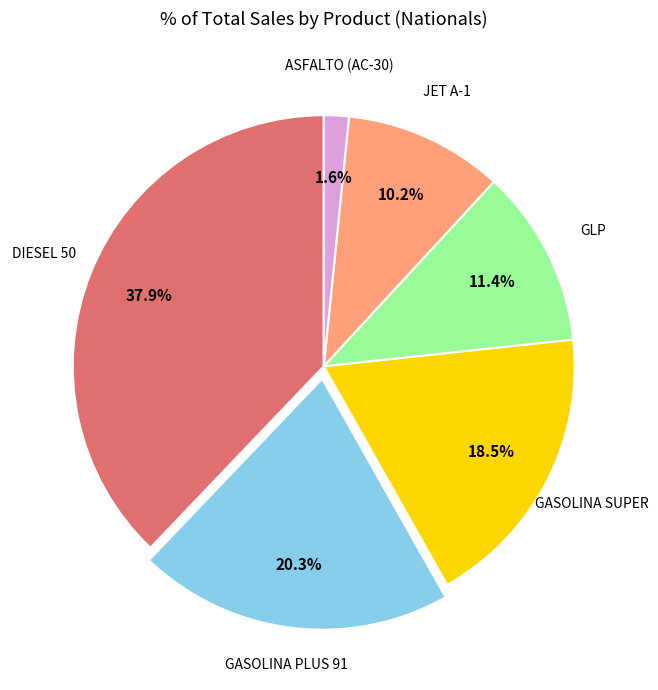

What percentage is the JET A-1 slice, to the nearest percent?

10%